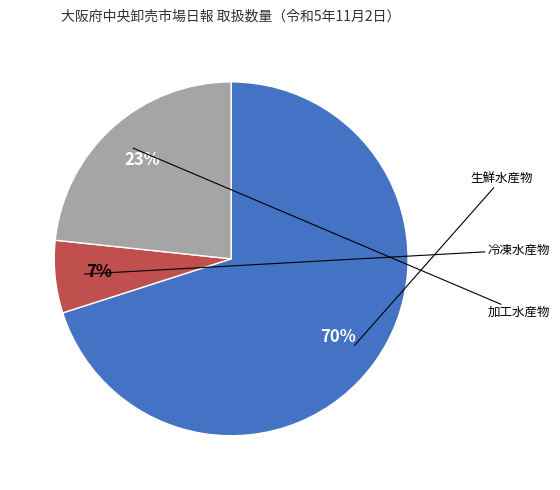

To the nearest percent, what is the average slice percentage?

33%